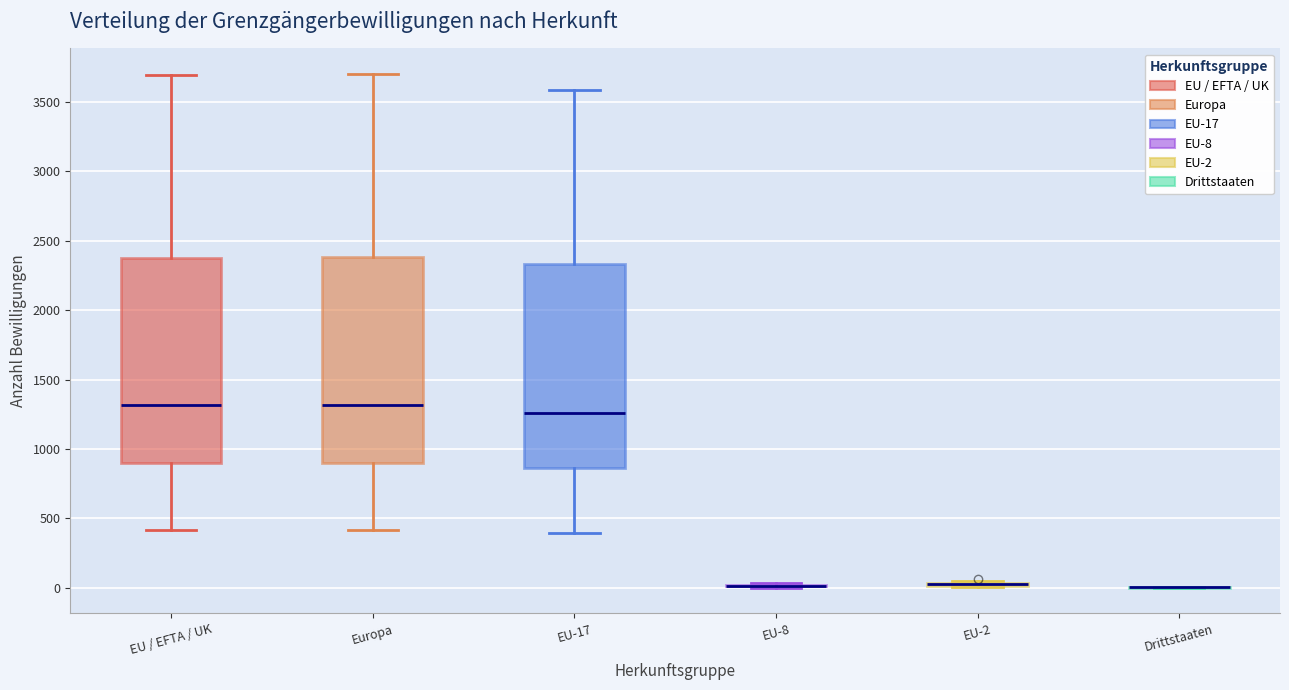

Where does the lower whisker of the box for Europa end on the y-axis? The values are not printed on the chart, so give them approximately, as read against the axis.

400